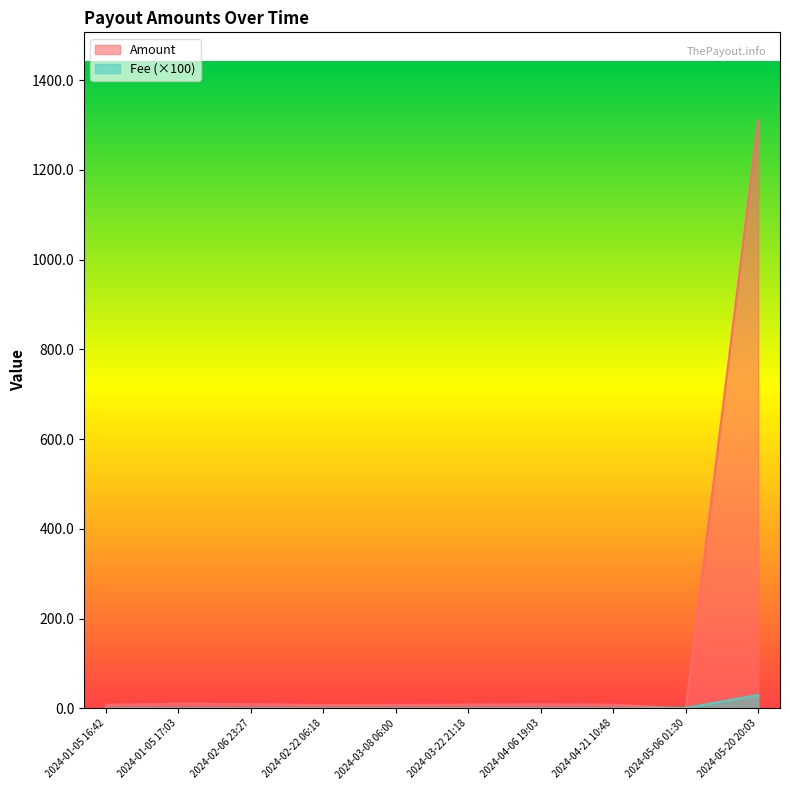

List the labels in order of Fee value, smallest first.

2024-01-05 16:42, 2024-01-05 17:03, 2024-02-06 23:27, 2024-02-22 06:18, 2024-03-08 06:00, 2024-03-22 21:18, 2024-04-06 19:03, 2024-04-21 10:48, 2024-05-06 01:30, 2024-05-20 20:03